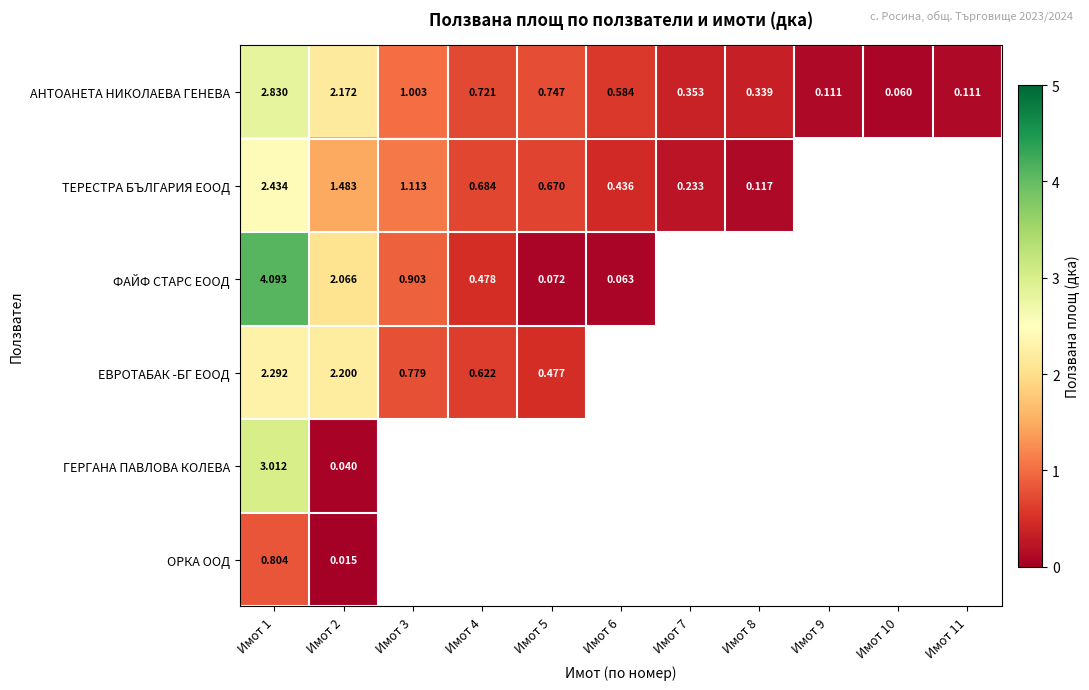

Count the number of data series in this chart.

6